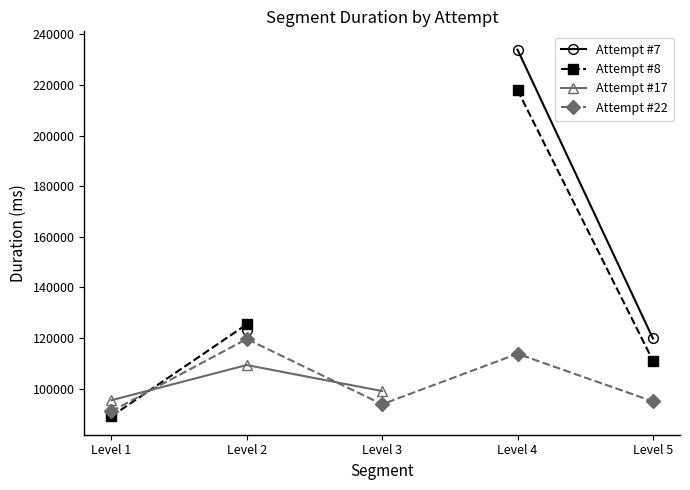

Between Level 2 and Level 5, which series saw the biggest shift?

Attempt #22